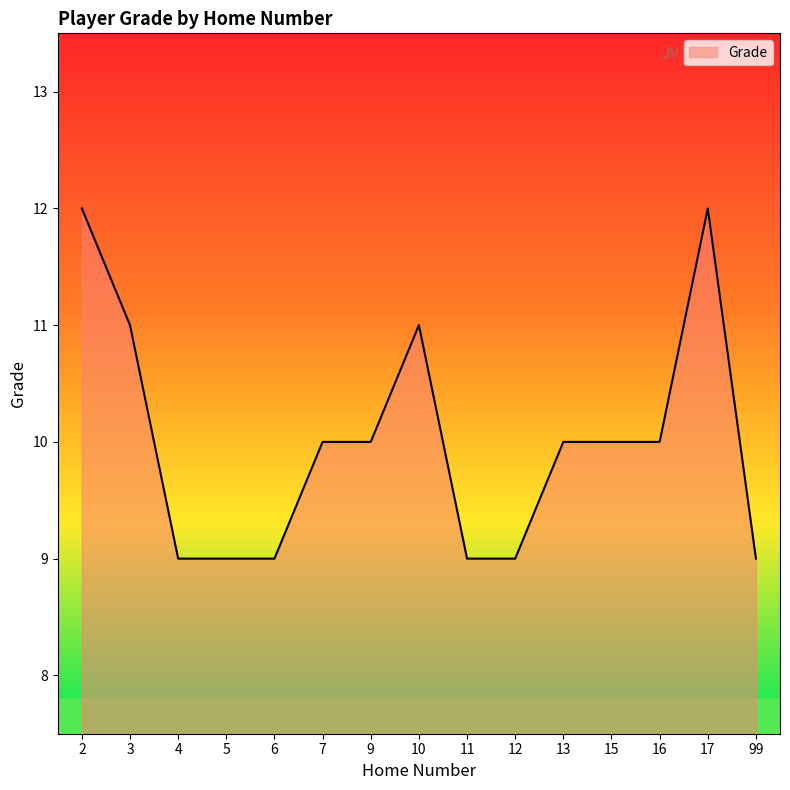

Reading right to left, list all the values displayed in this chart.

99=9	17=12	16=10	15=10	13=10	12=9	11=9	10=11	9=10	7=10	6=9	5=9	4=9	3=11	2=12